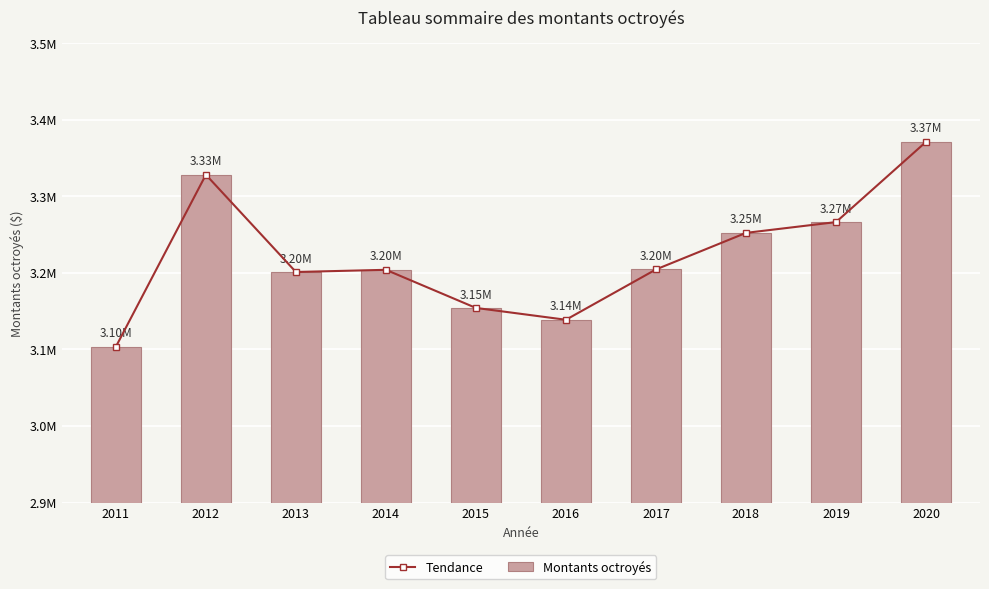

Count the number of categories in the chart.

10